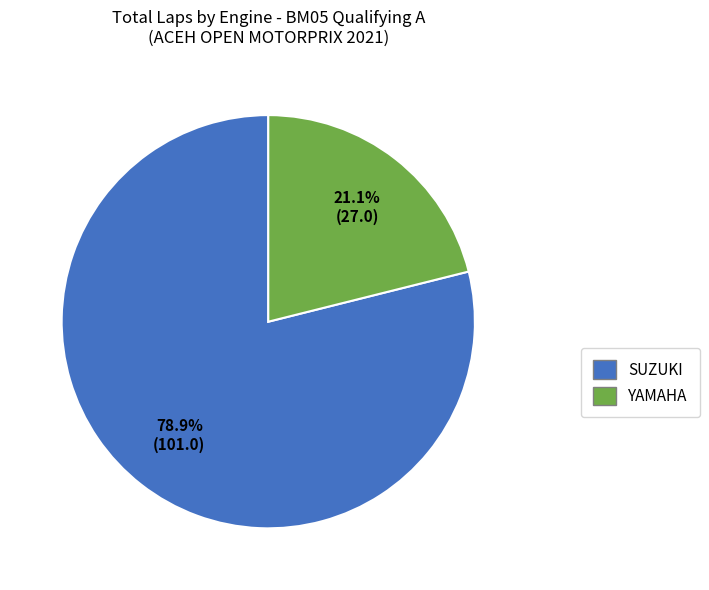

Is there a majority slice in this chart?

Yes